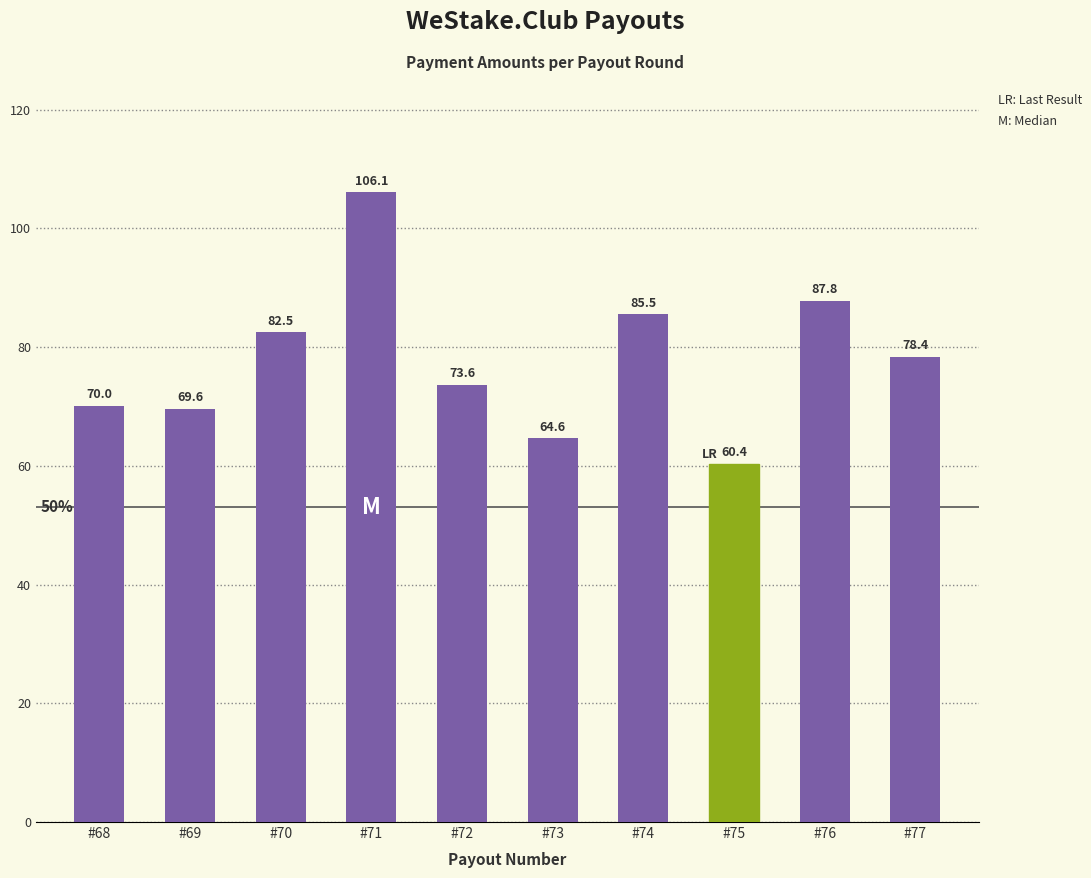

List the labels in order of value, largest first.

#71, #76, #74, #70, #77, #72, #68, #69, #73, #75